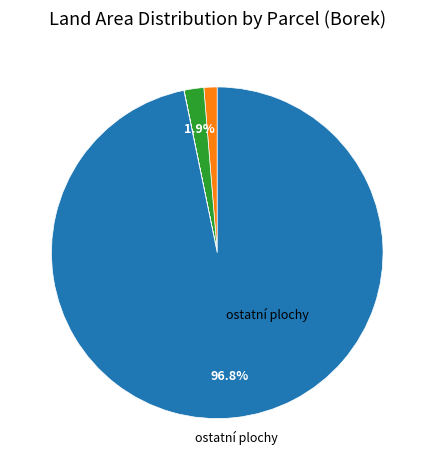

Is there a majority slice in this chart?

Yes